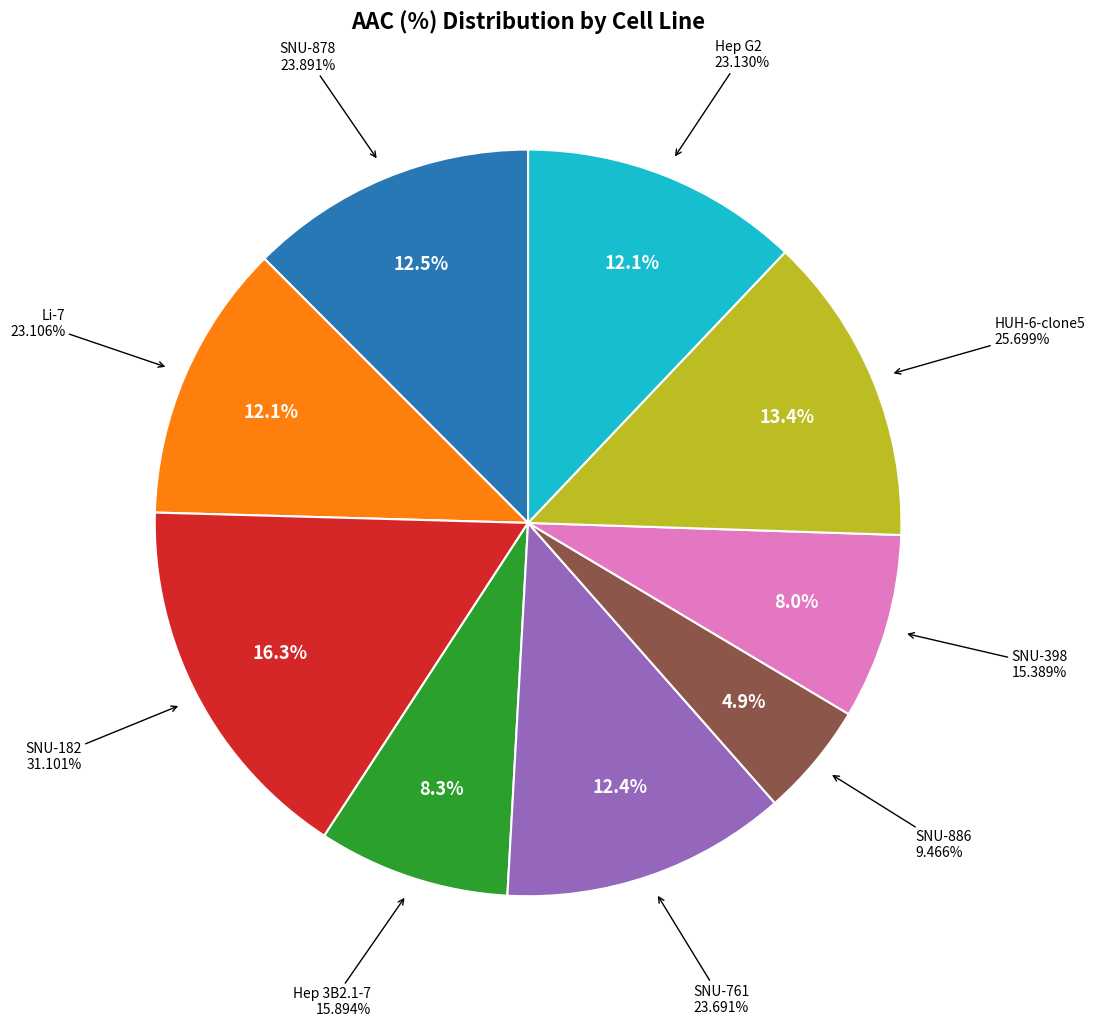

Which category has the biggest portion of the pie?

SNU-182